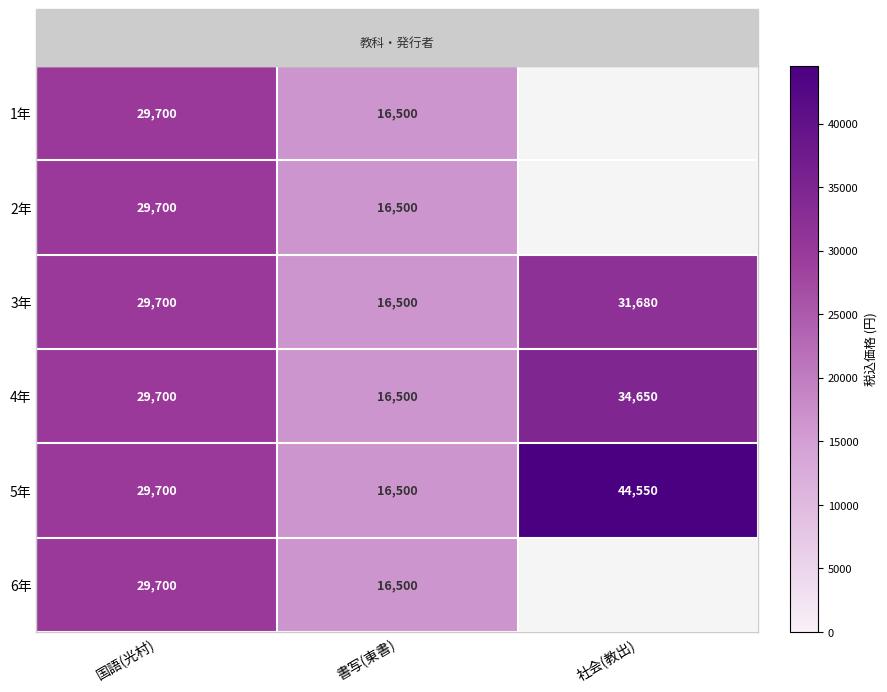

Which category has the highest value in the 4年 series?

社会(教出)